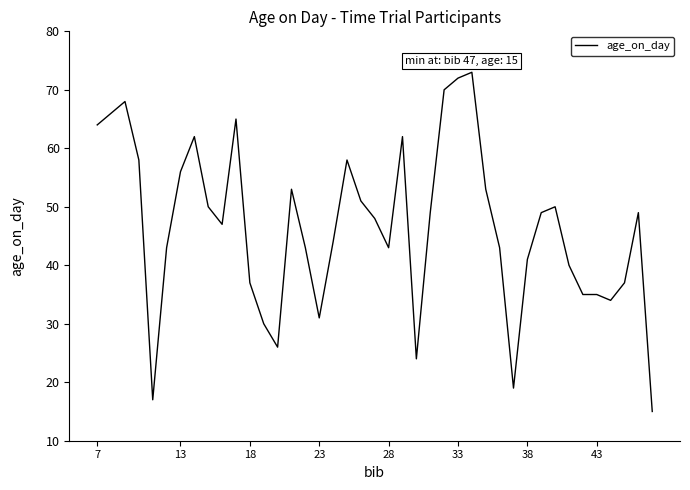

Is this an area chart (filled region under the line)?

No